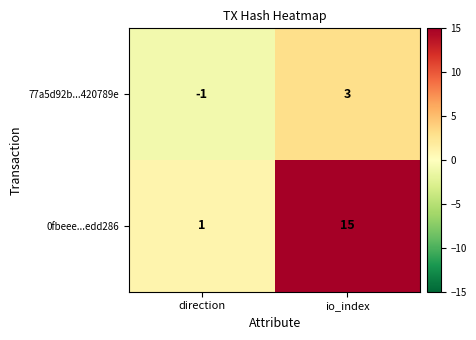

Reading left to right, what are all the values shown in this chart?

77a5d92b...420789e: -1	3
0fbeee...edd286: 1	15